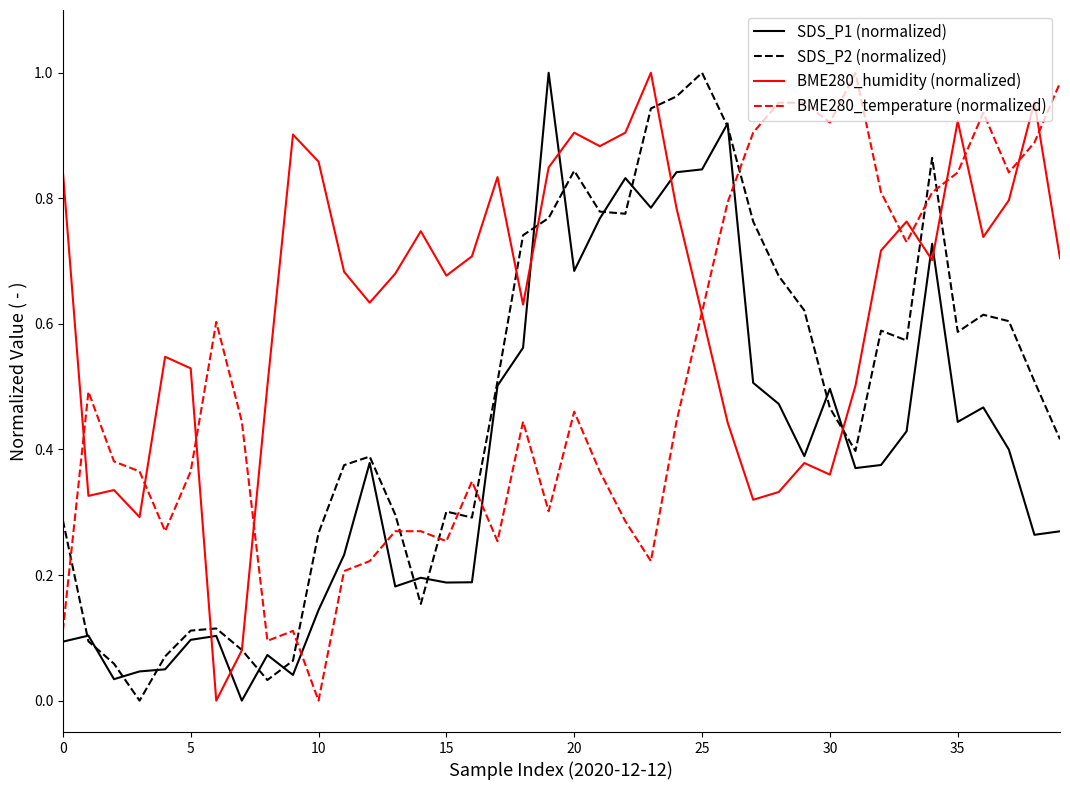

List the series in order of their overall mean, highest first.

BME280_humidity (normalized), BME280_temperature (normalized), SDS_P2 (normalized), SDS_P1 (normalized)